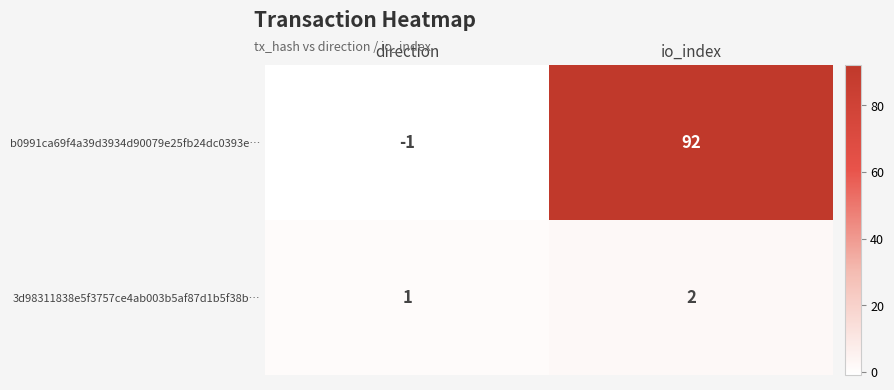

Which series changed the most between direction and io_index?

b0991ca69f4a39d3934d90079e25fb24dc0393e…